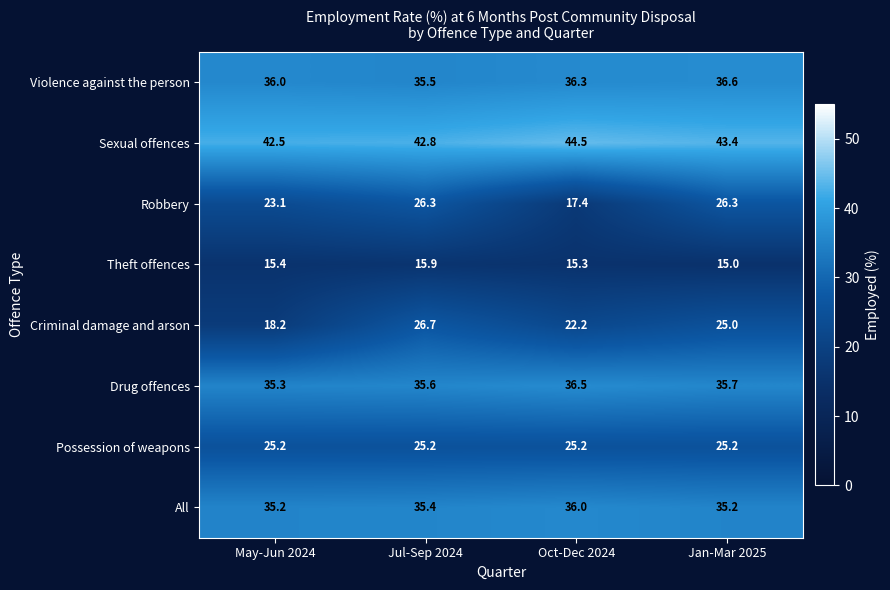

Where is Theft offences nearest to the value 15?

Jan-Mar 2025